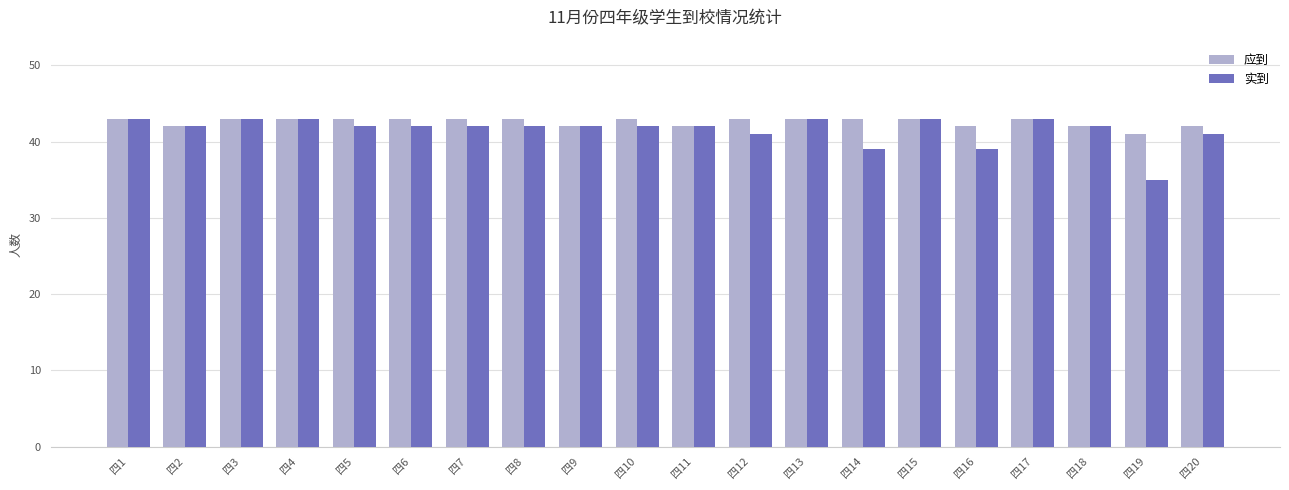

True or false: 应到 has a value of 10 at 四10.

False